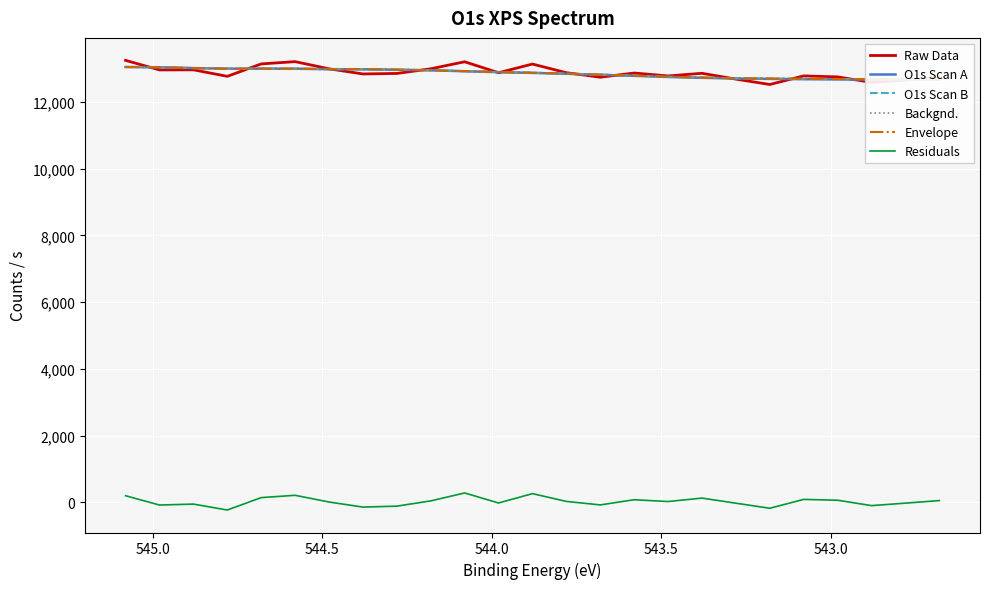

What is the maximum value for Residuals?

281.2